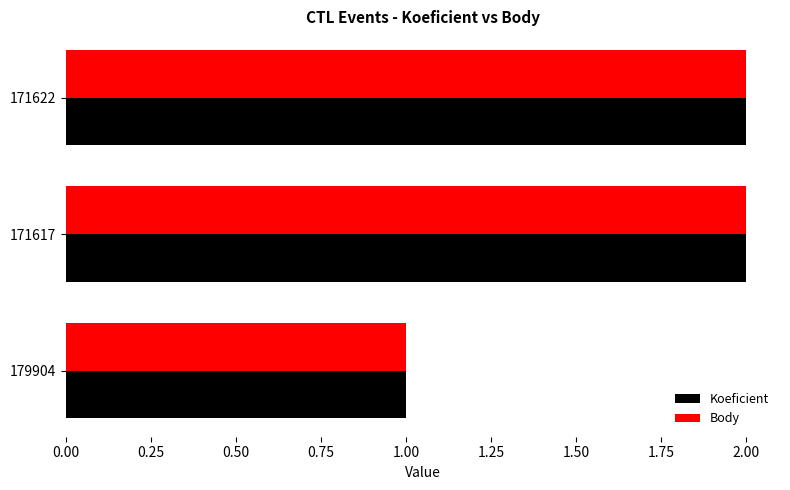

What is the total value across all series at 171622?

4